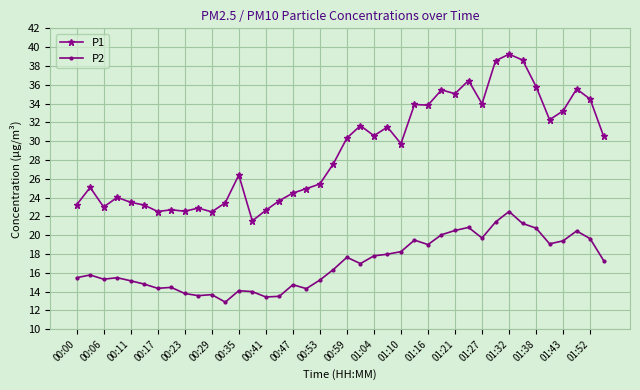

Which series has the largest total across all categories?

P1